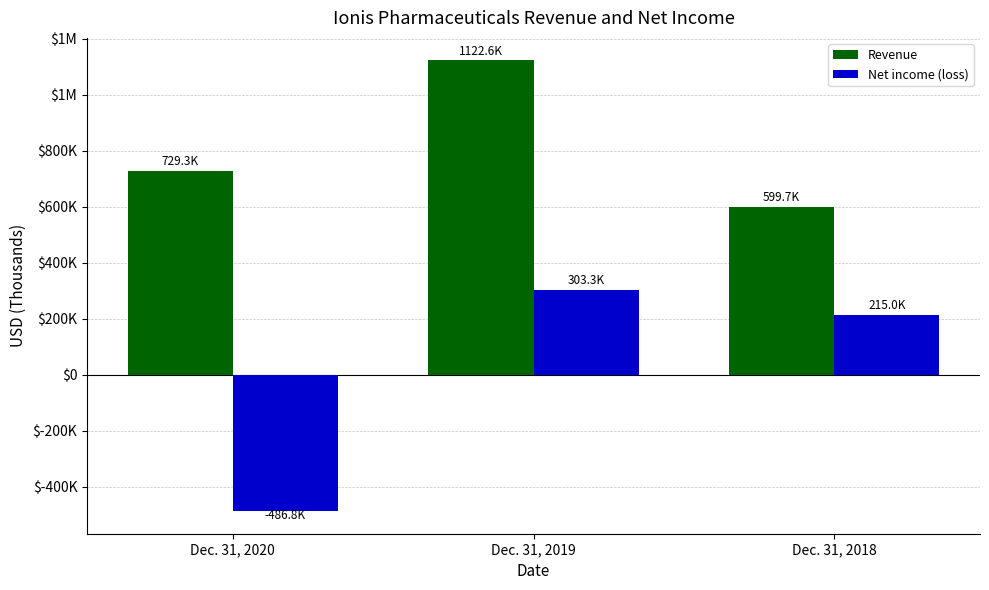

At Dec. 31, 2018, list the series in order from largest to smallest.

Revenue, Net income (loss)